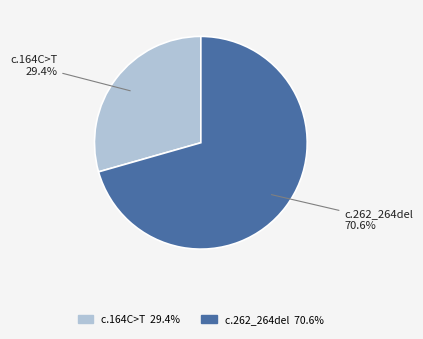

Which slice is the largest?

c.262_264del